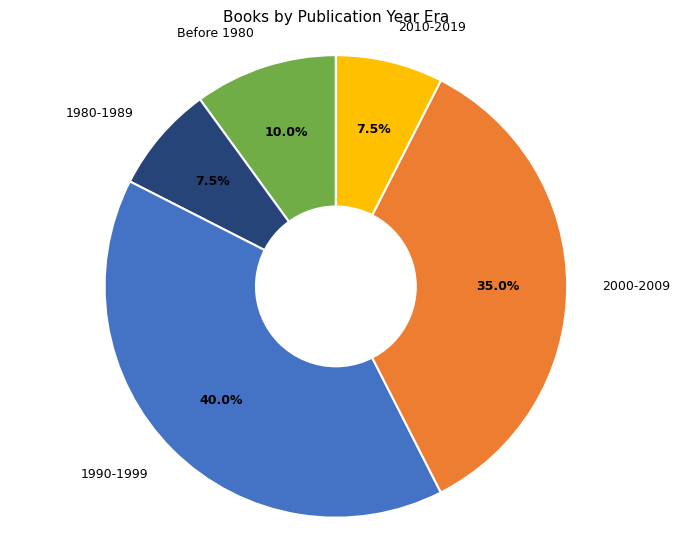

Which slice is the largest?

1990-1999